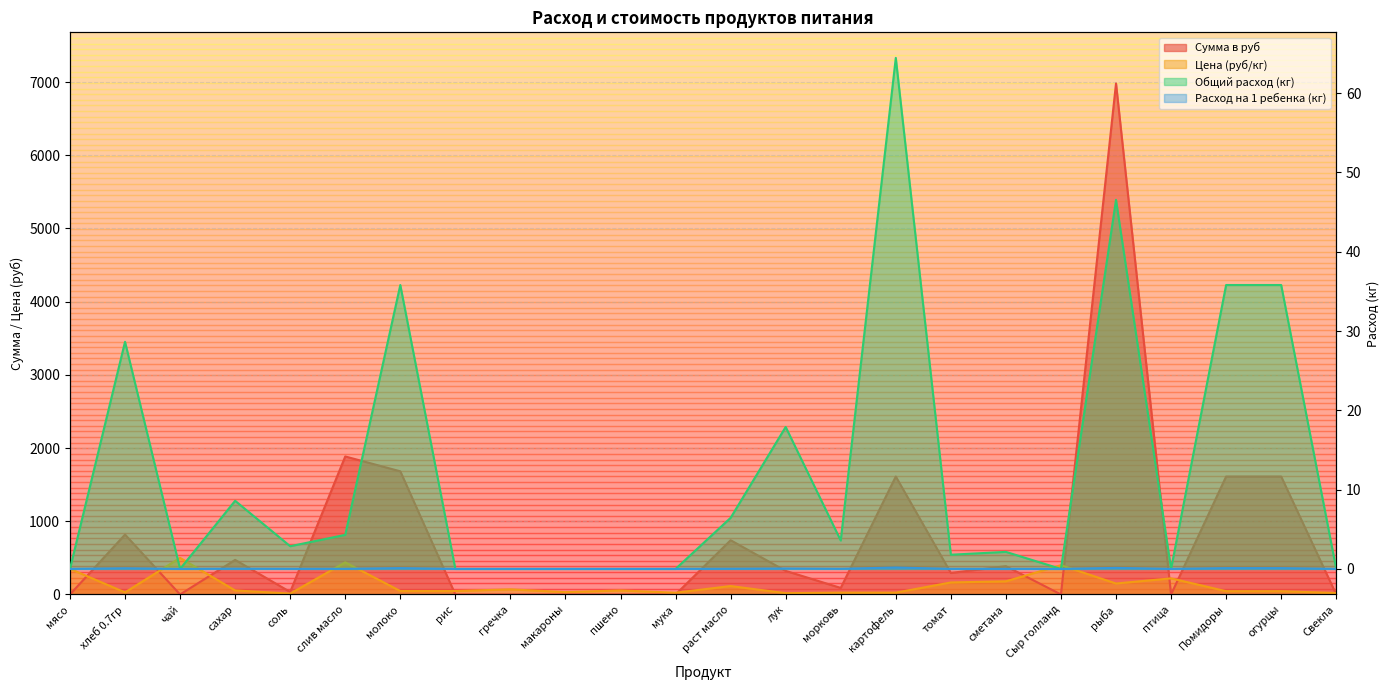

List the series in order of their peak value, lowest first.

Расход на 1 ребенка, Общий расход, Цена, Сумма в руб